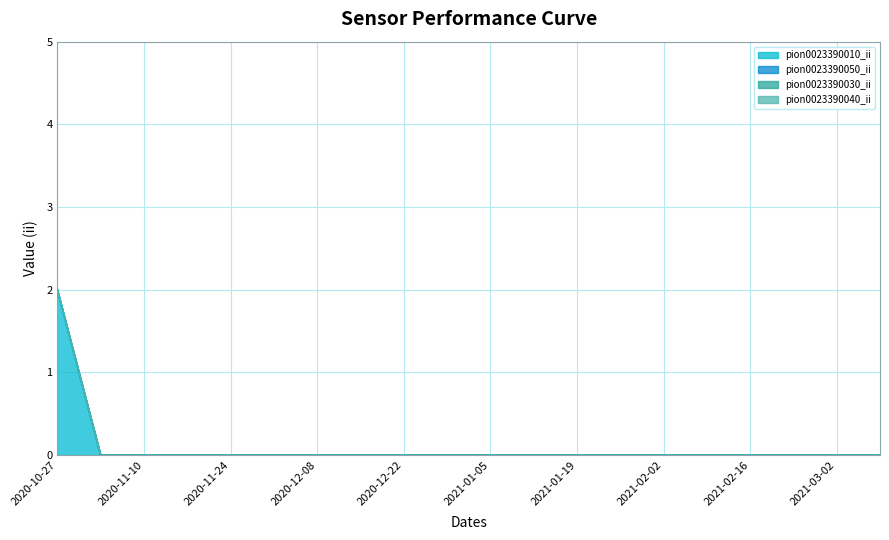

True or false: pion0023390040_ii and pion0023390010_ii intersect in this chart.

False